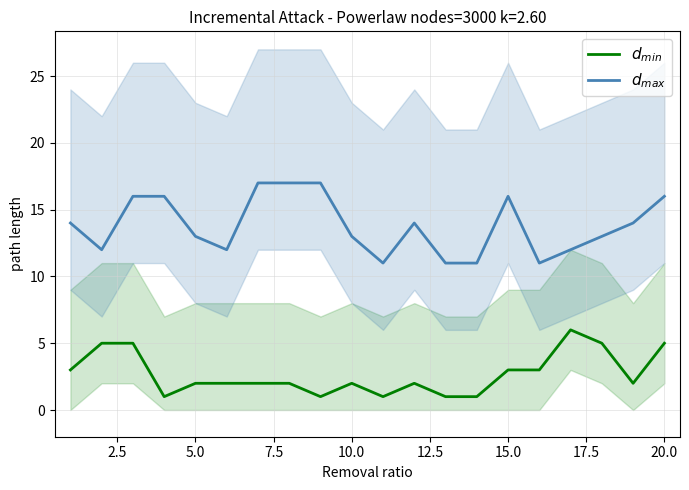

What is the difference between the maximum and minimum values in the $d_{min}$ series?

5